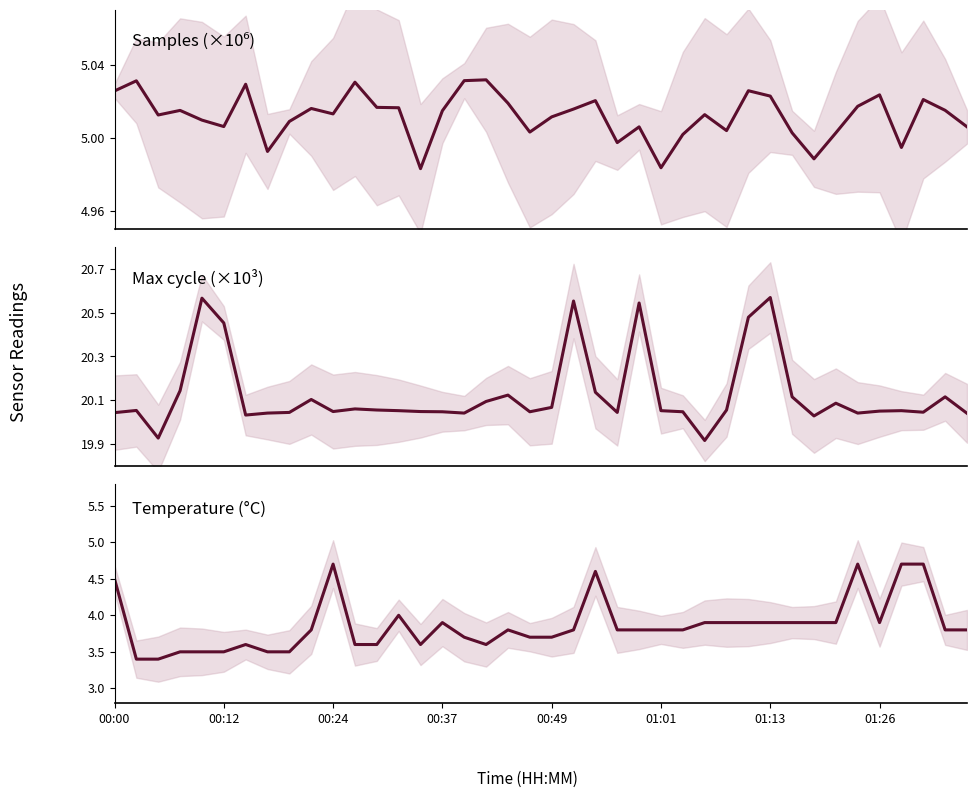

True or false: Samples and Max cycle (×10³) intersect in this chart.

False